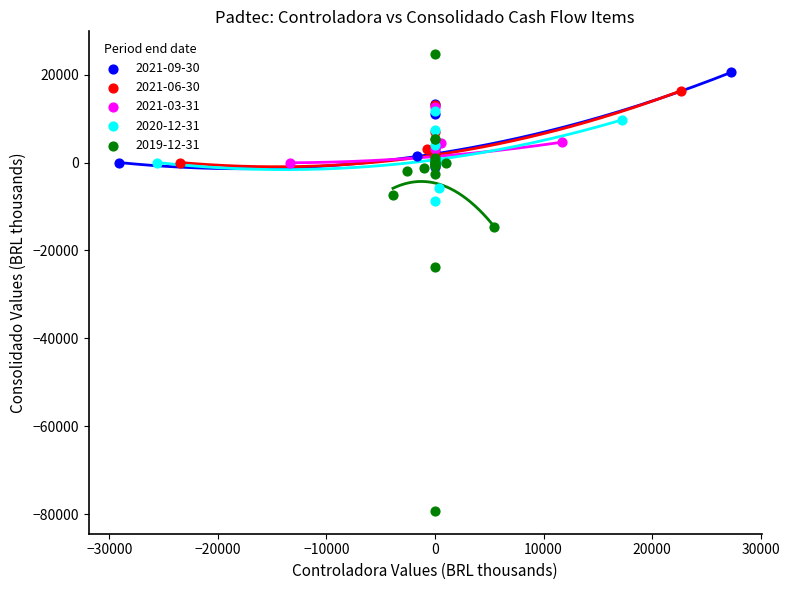

Which series contains the lowest Y value?

2019-12-31